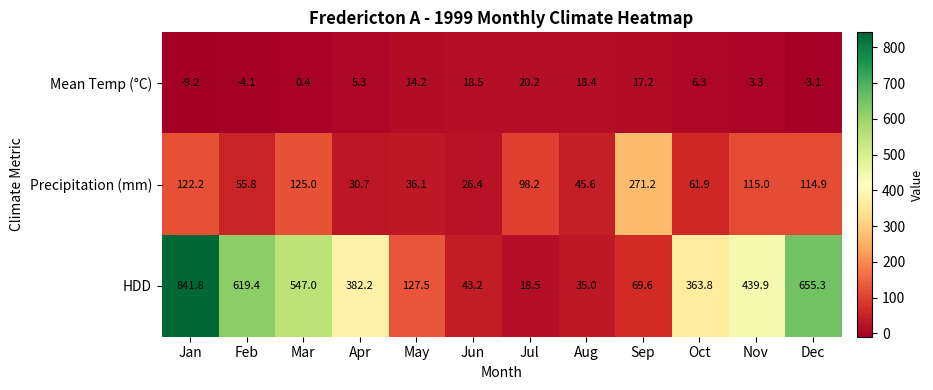

What is the approximate value of HDD at Sep?

69.6